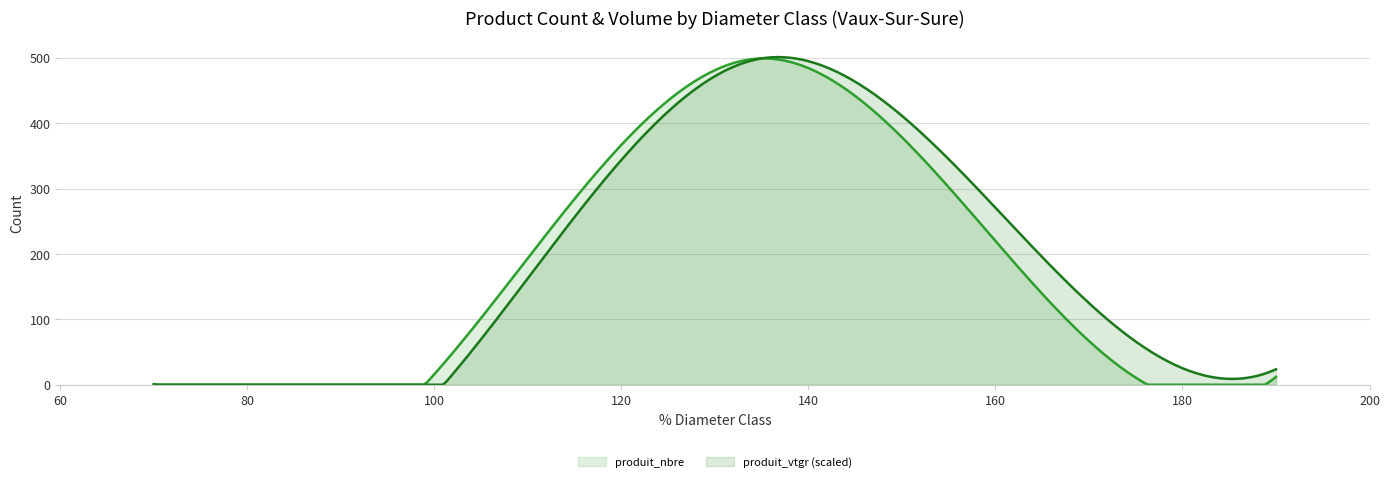

What is the approximate value of 180/200 at 150/180?

45.7